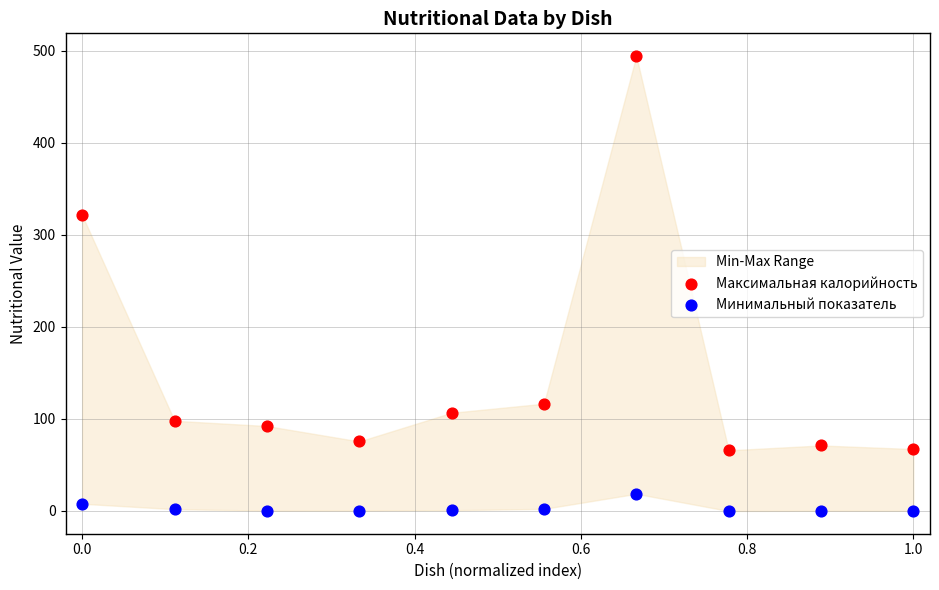

Across all series, what Y value is closest to 247?

321.6